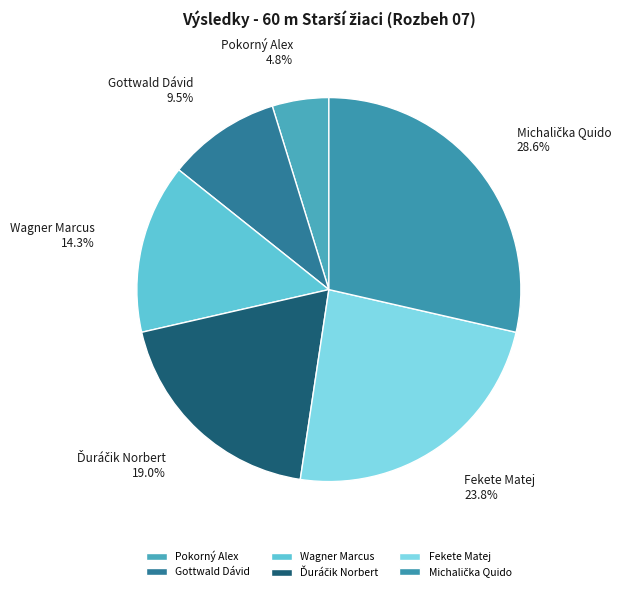

Is there a majority slice in this chart?

No